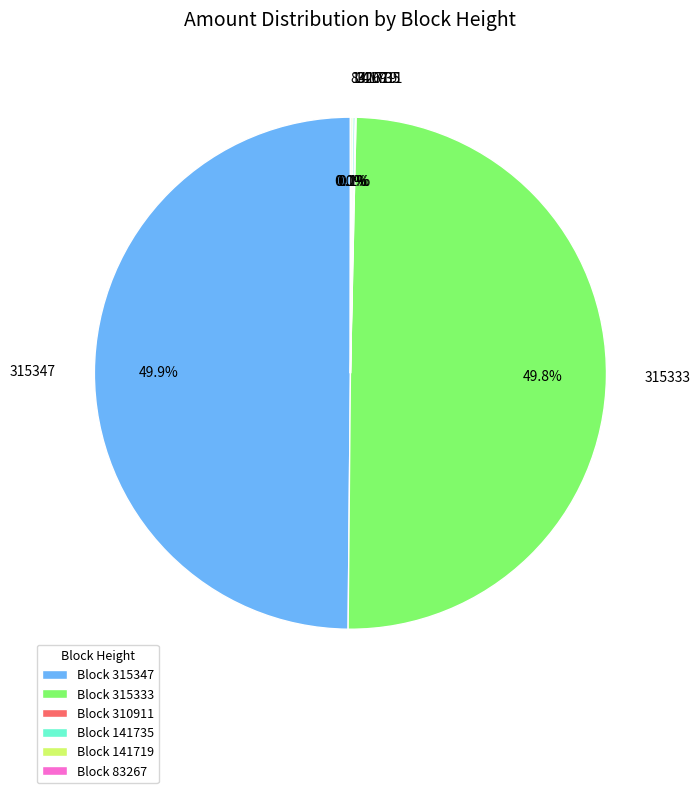

To the nearest percent, what is the difference between the largest and smallest slice percentages?

50%